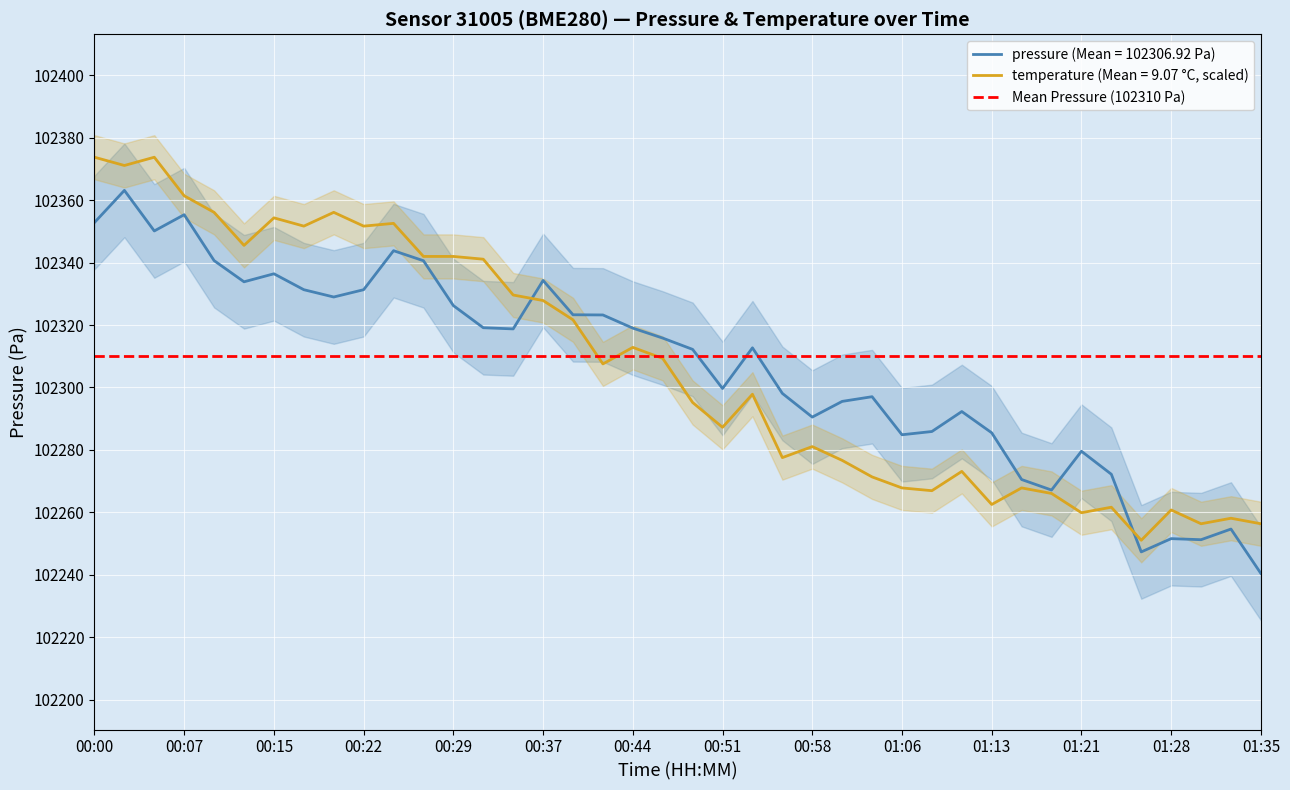

Which series has the widest spread of values?

pressure